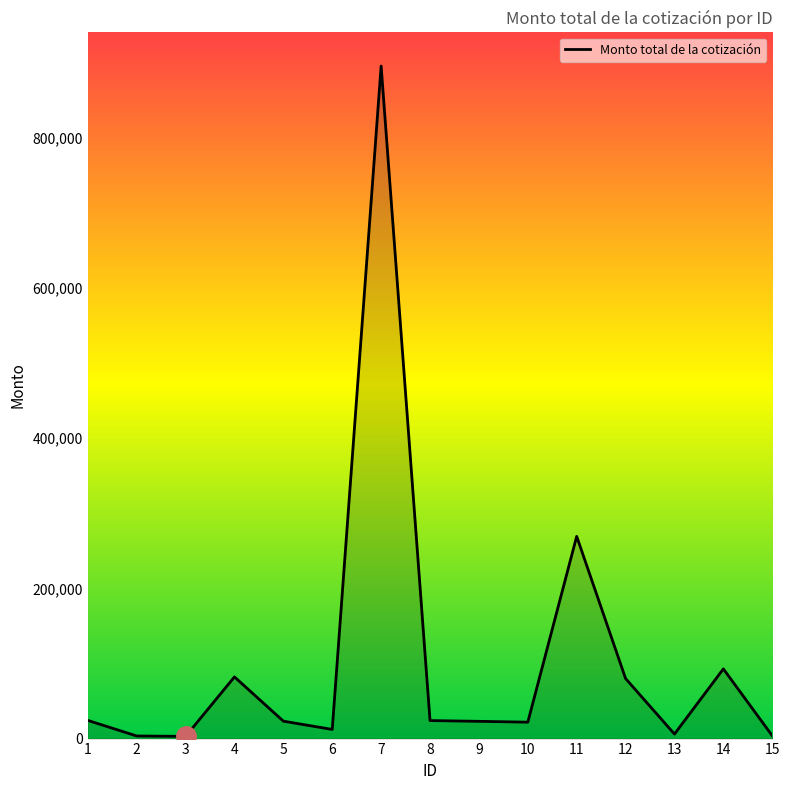

What is the greatest value displayed?

895372.4